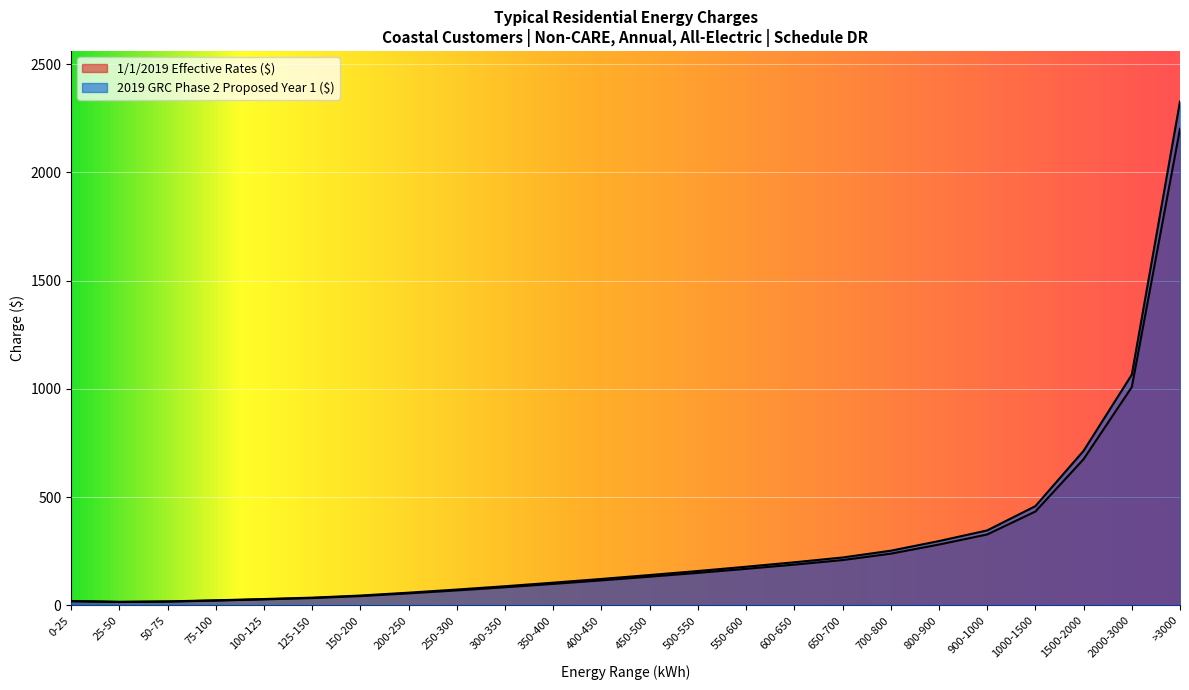

What is the sum of all 2019 GRC Phase 2 Proposed Year 1 ($) values?

6998.0